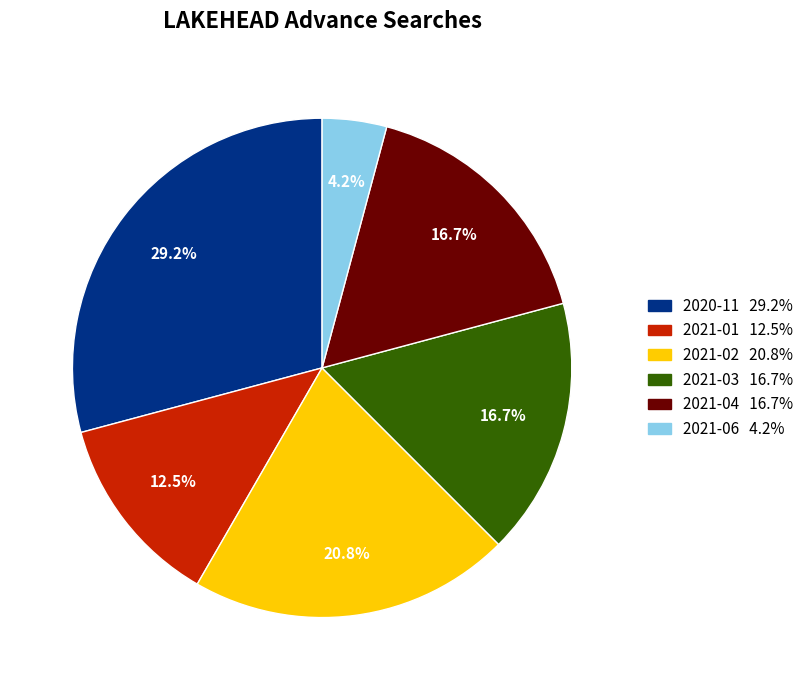

Which slice is the largest?

2020-11